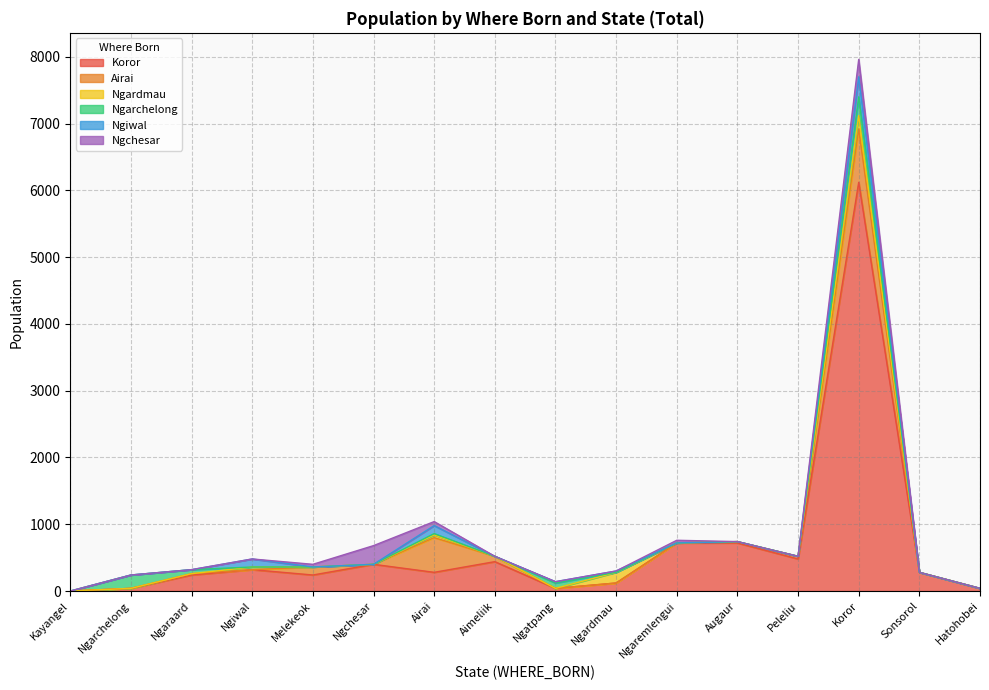

In Ngarchelong, how many points are higher than both neighbors (excluding endpoints)?

4